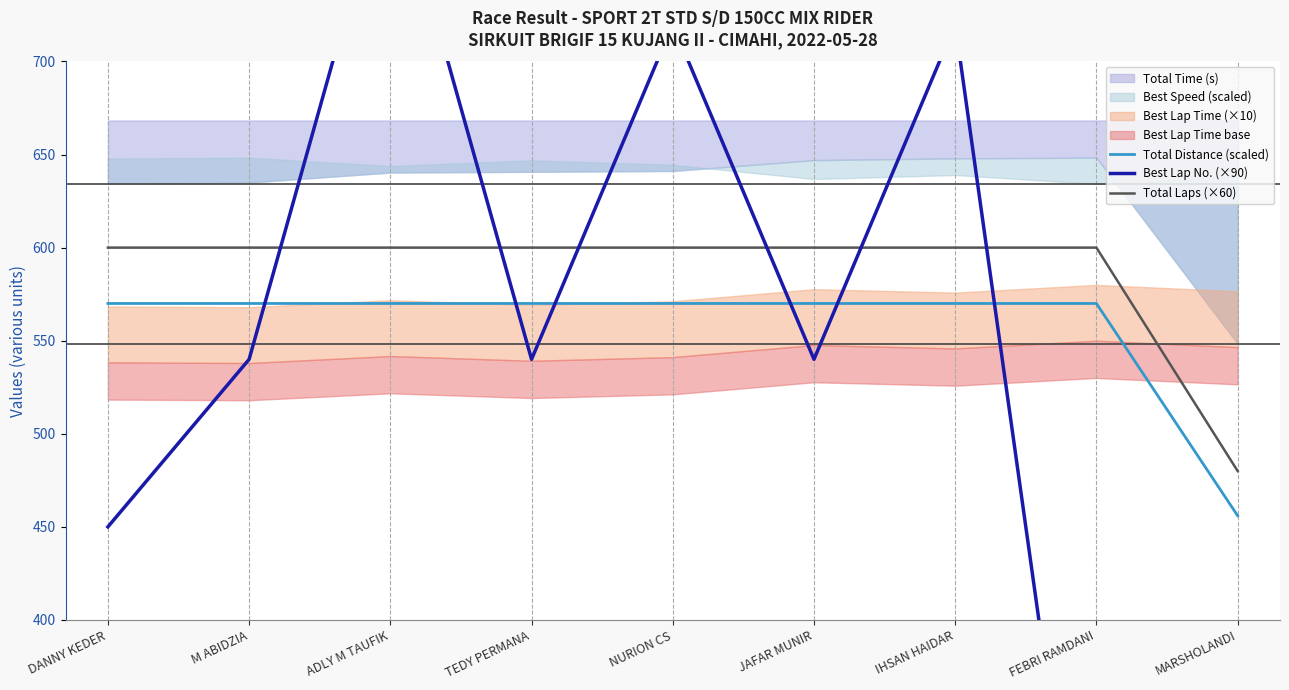

Between NURION CS and JAFAR MUNIR, which series saw the biggest shift?

Best Lap No. (×90)